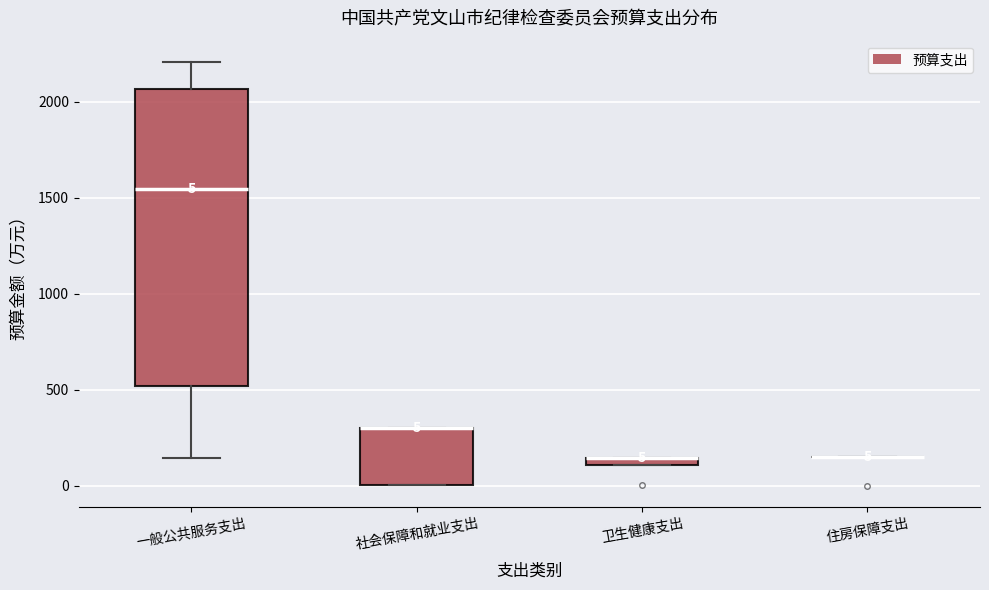

Which box is the tallest, from its lower edge to its upper edge?

一般公共服务支出